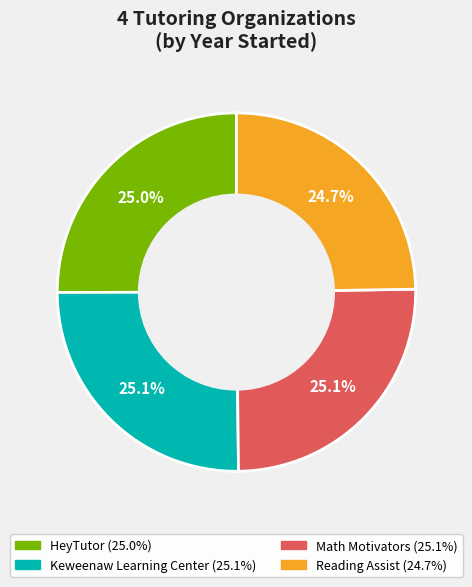

Does Keweenaw Learning Center represent more than half of the total?

No